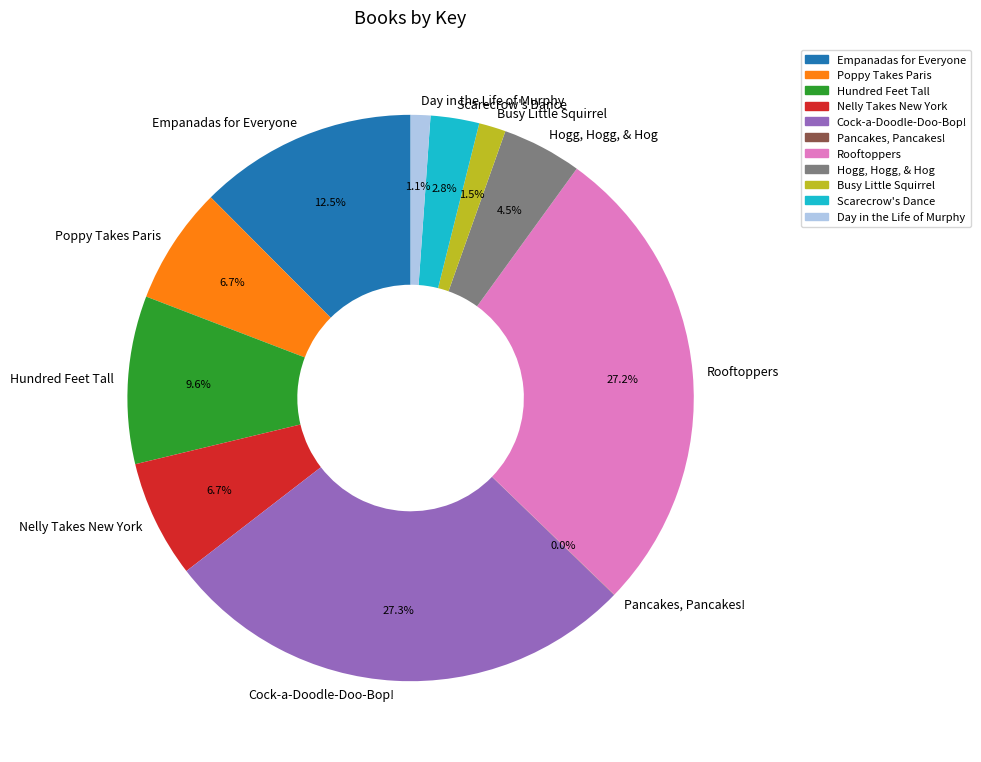

Combined, do Hogg, Hogg, & Hog and Empanadas for Everyone account for over 50%?

No